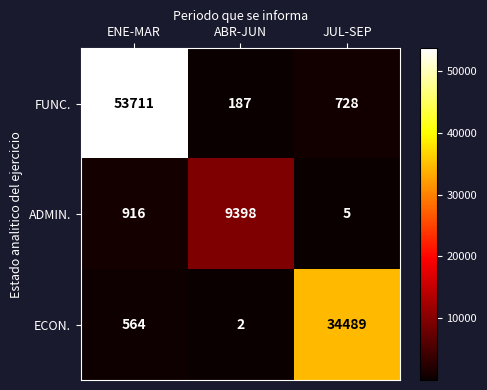

Which series has the largest total across all categories?

FUNC.